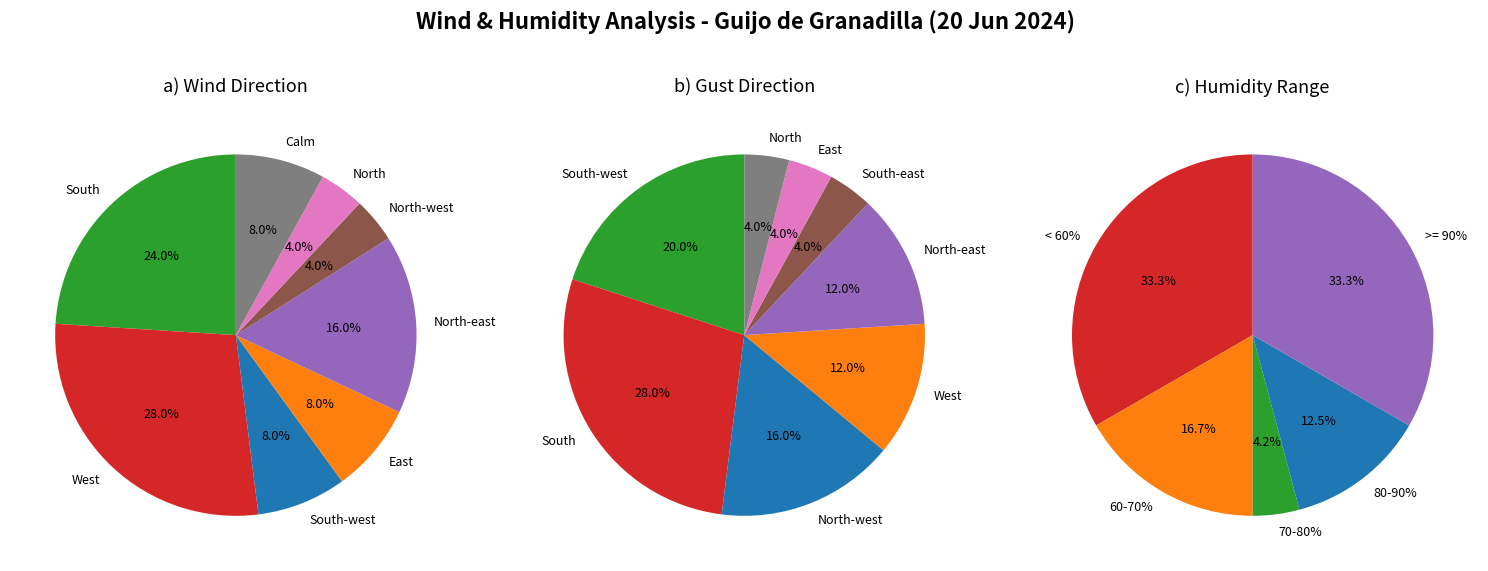

To the nearest percent, what is the average slice percentage?

12%